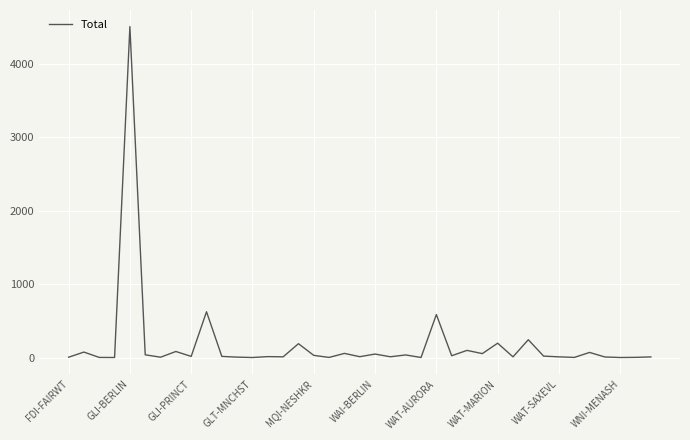

What is the difference between the maximum and minimum values?

4508